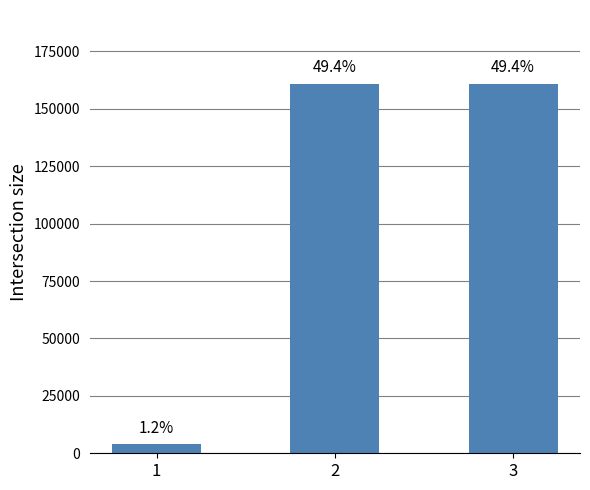

How many bars are there in total?

3